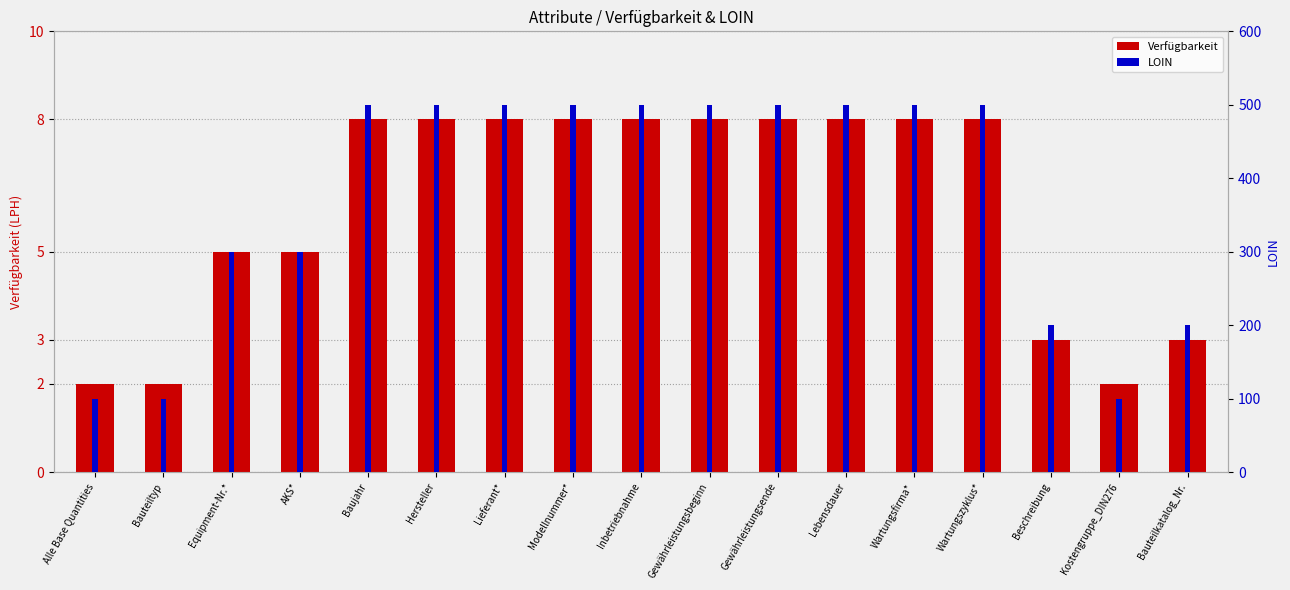

What is the smallest value displayed?

2